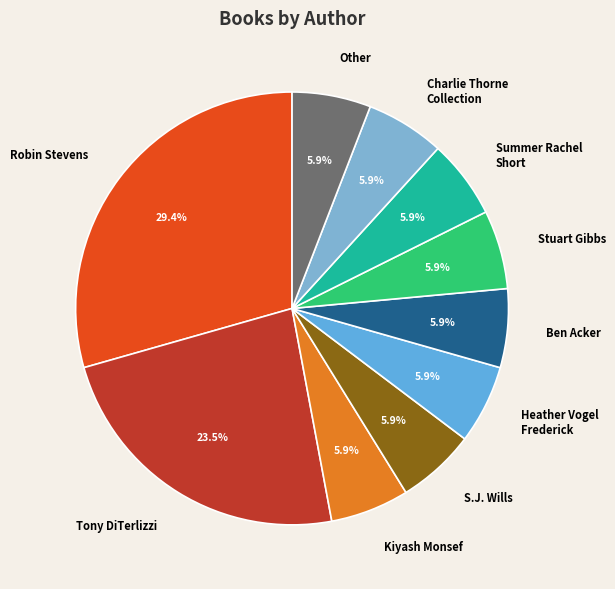

Is Heather Vogel Frederick the majority of the pie?

No